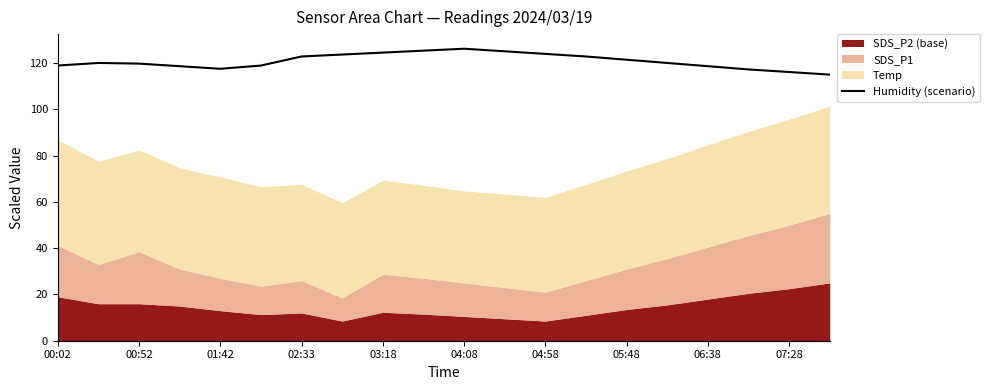

What is the lowest value of the Humidity (scenario) series?

115.1